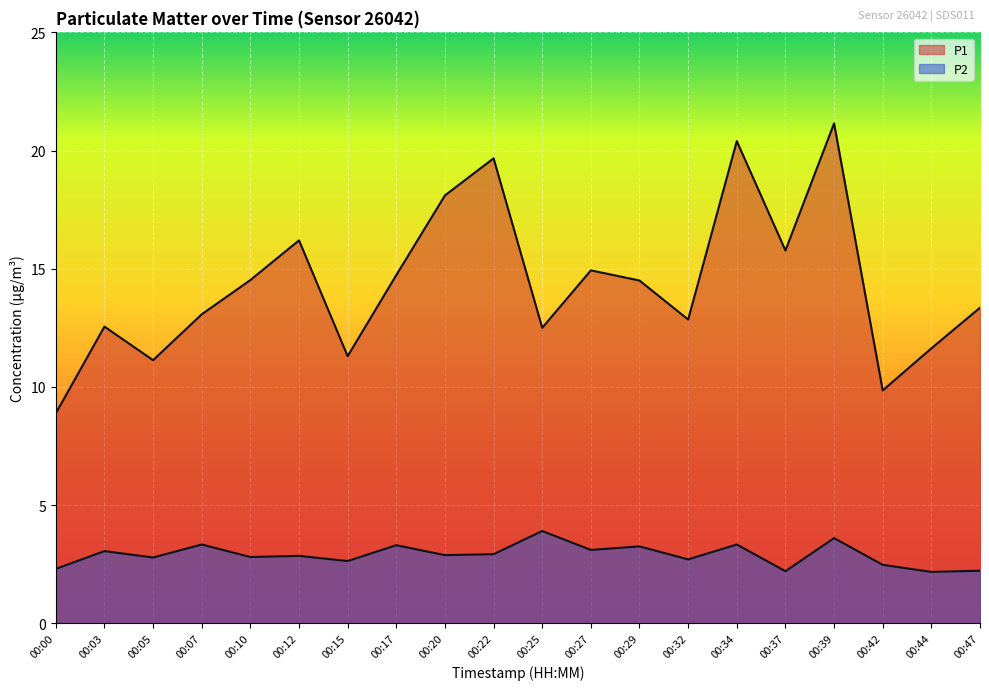

What is the average value of the P1 series?

14.4